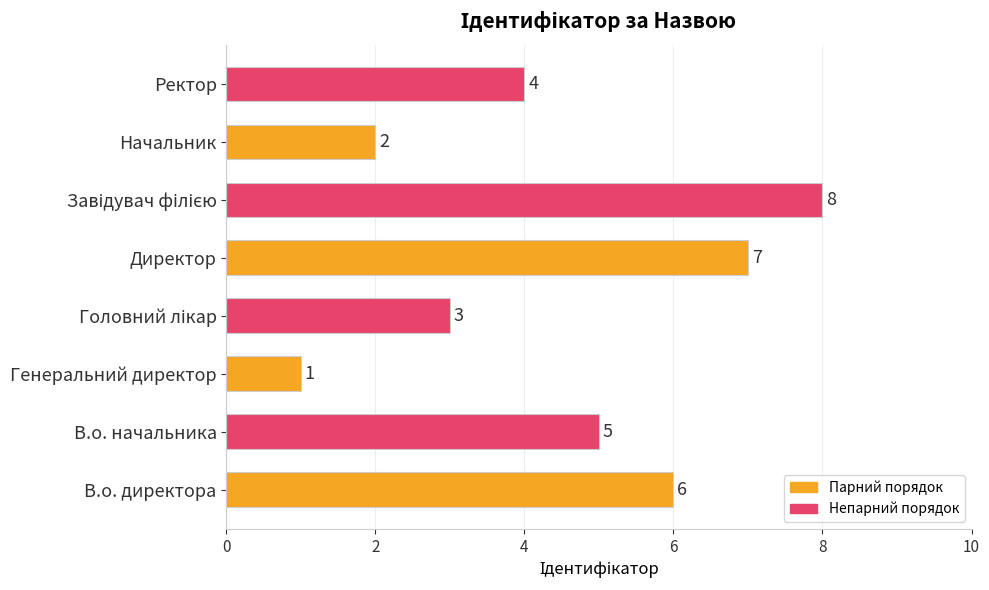

What is the sum of all values?

36